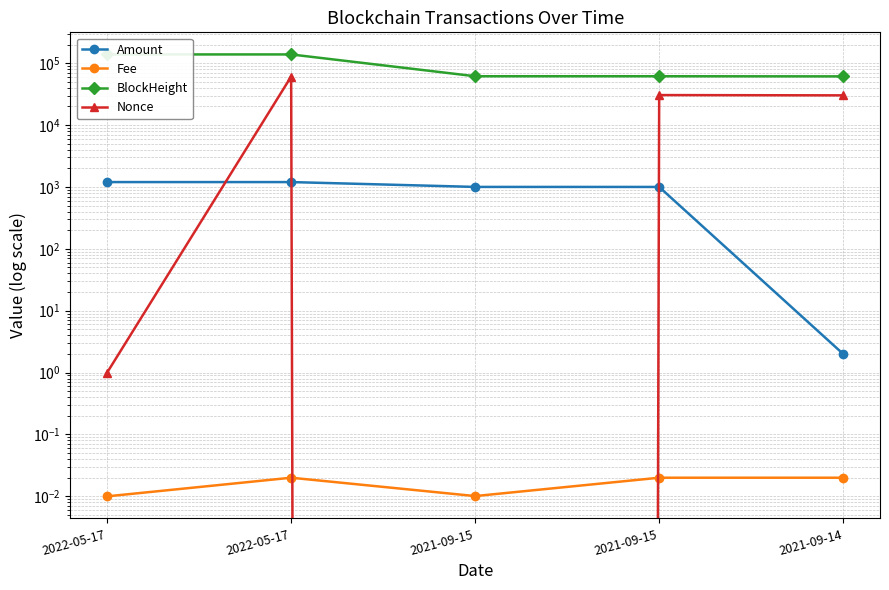

At which category does Fee reach its first local valley?

2021-09-15